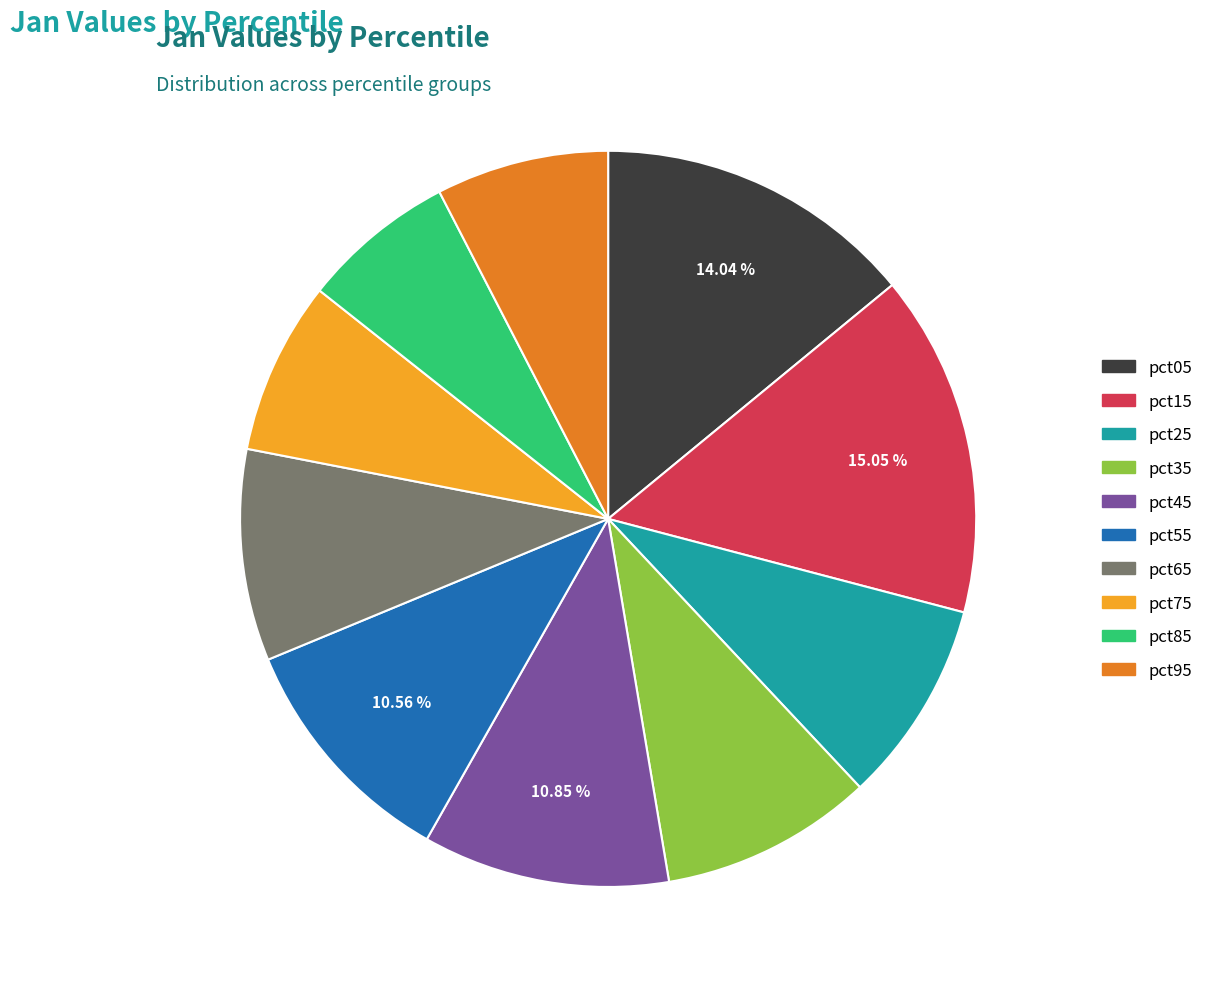

To the nearest percent, what percentage of the pie is pct55?

11%